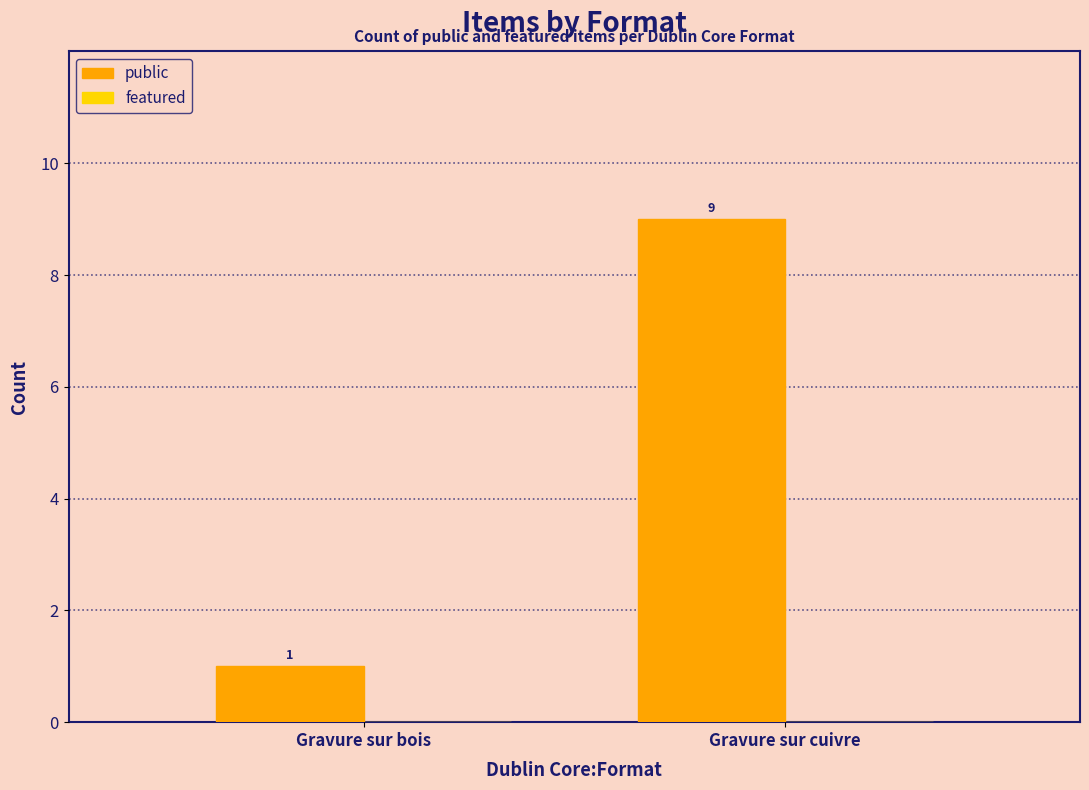

The value at Gravure sur bois is 1. True or false?

True